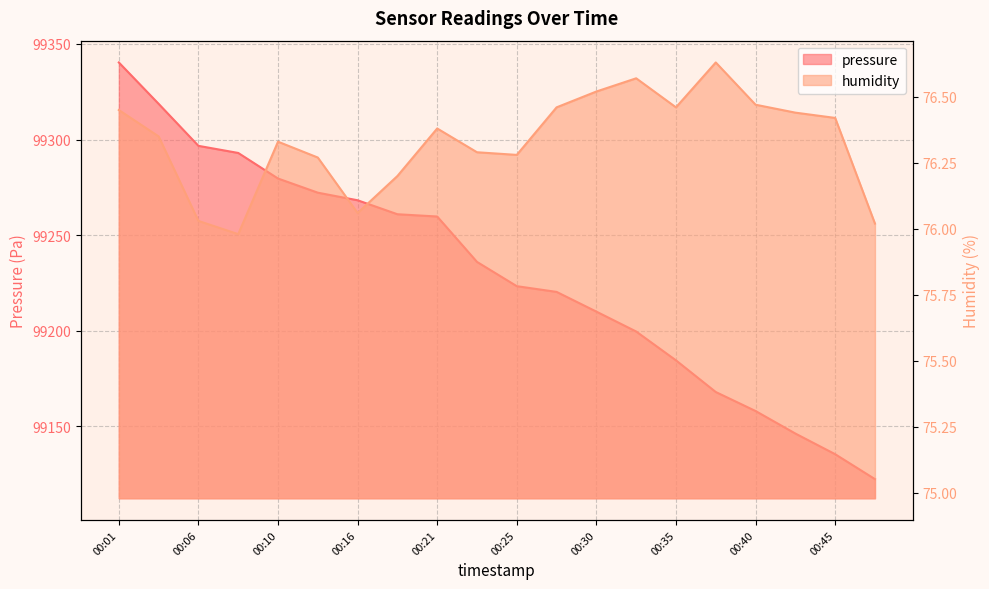

At which label does humidity first exceed 76?

00:01